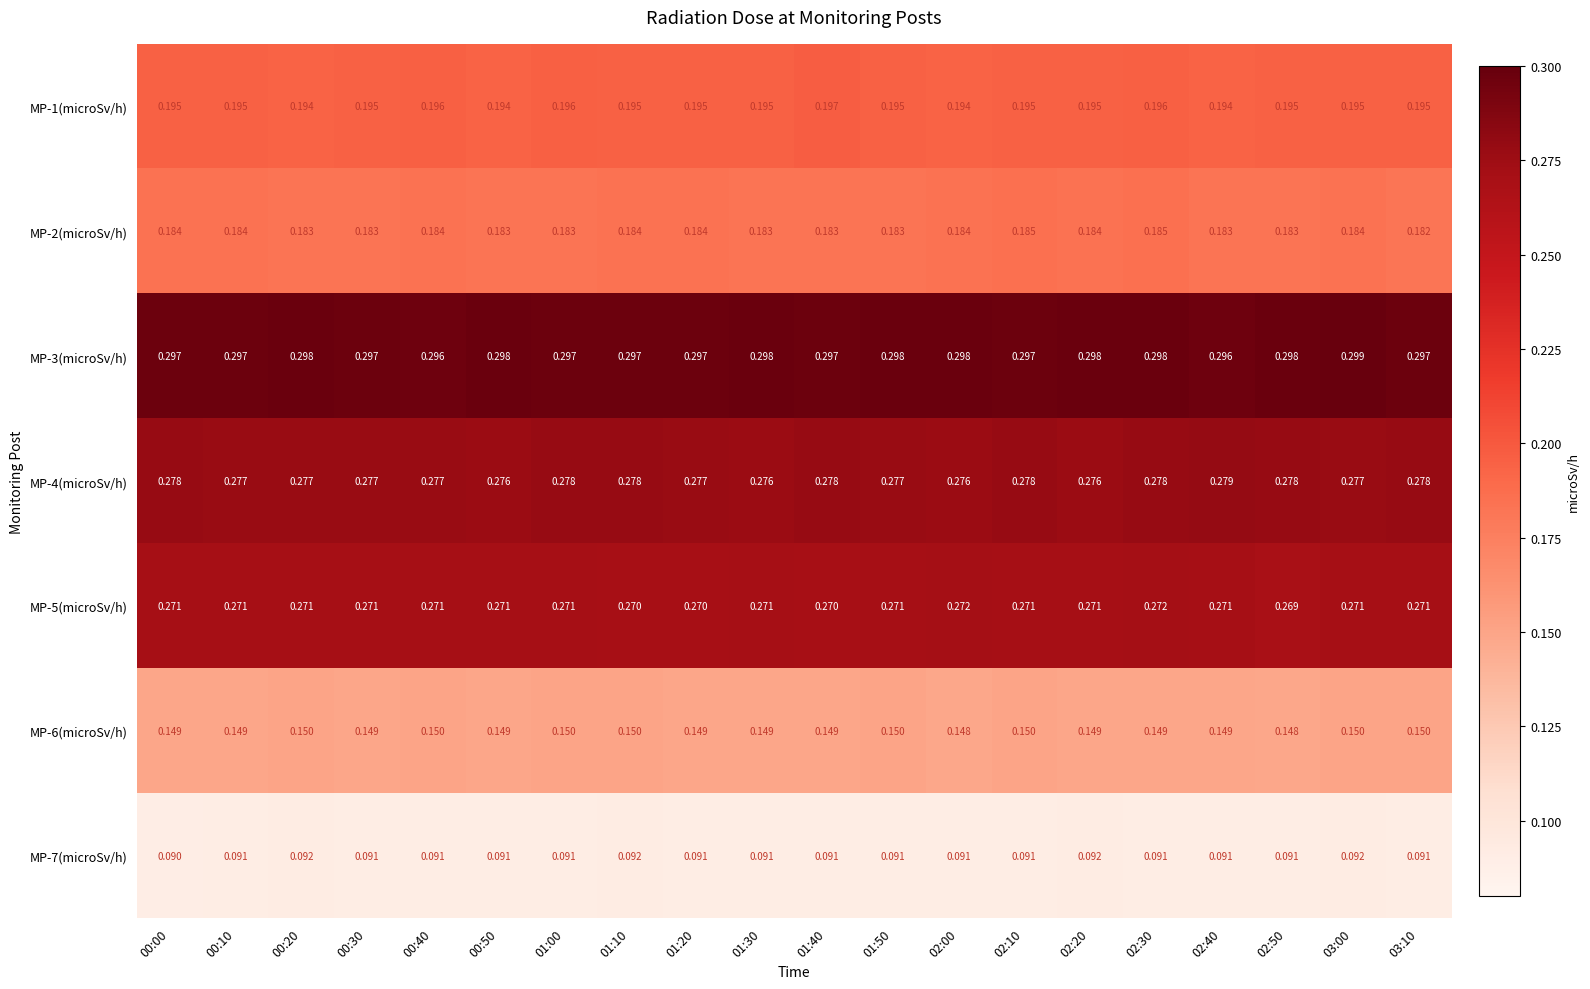

How many data points does each series have?

20